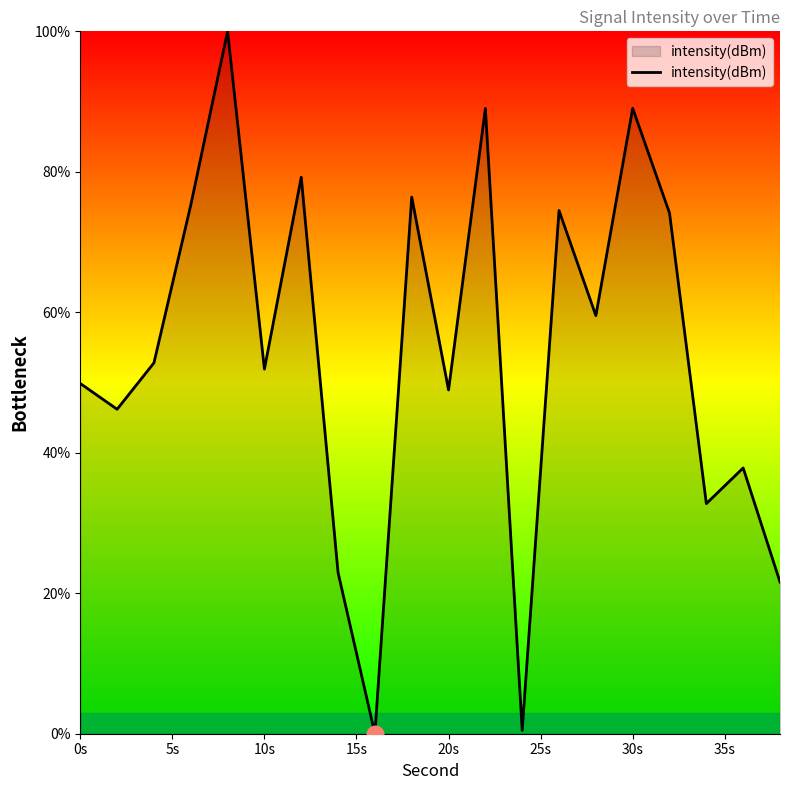

How many values are above zero?

19